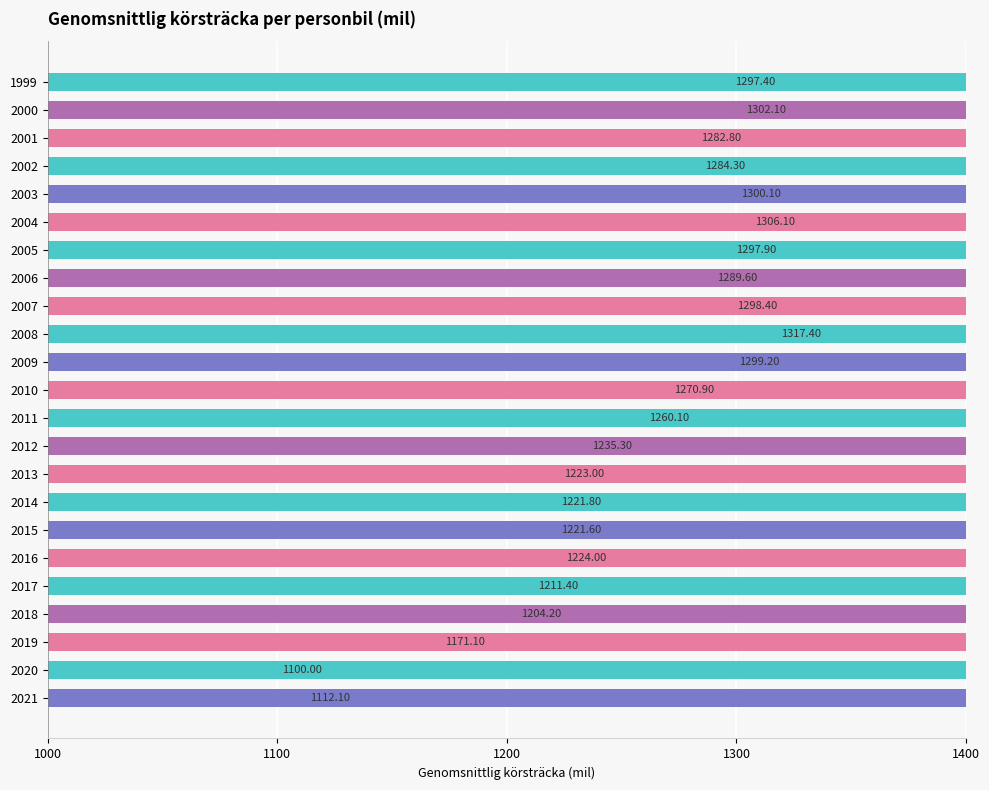

Which has a higher value, 2008 or 2018?

2008